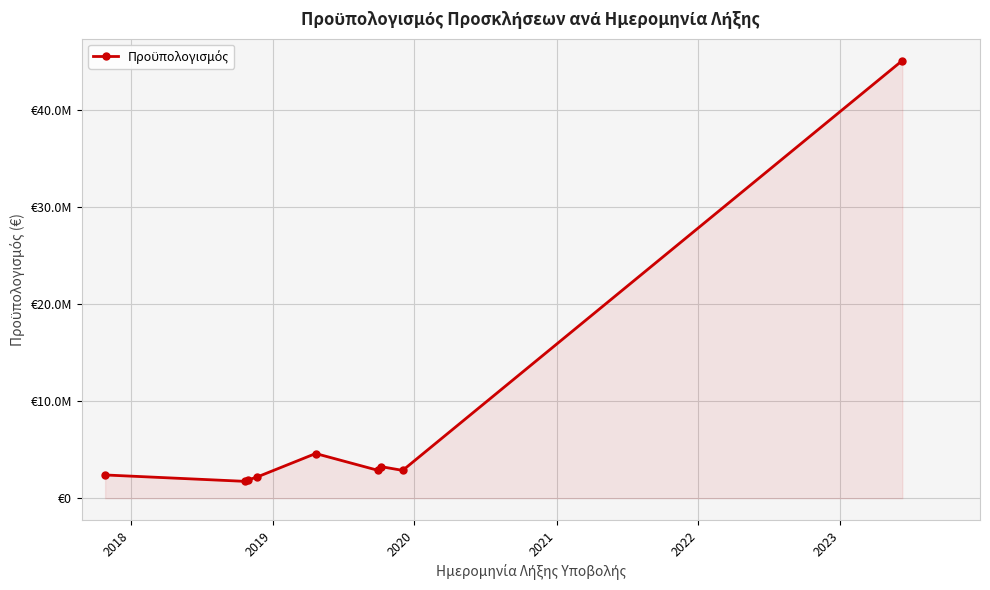

How many data points does each series have?

9